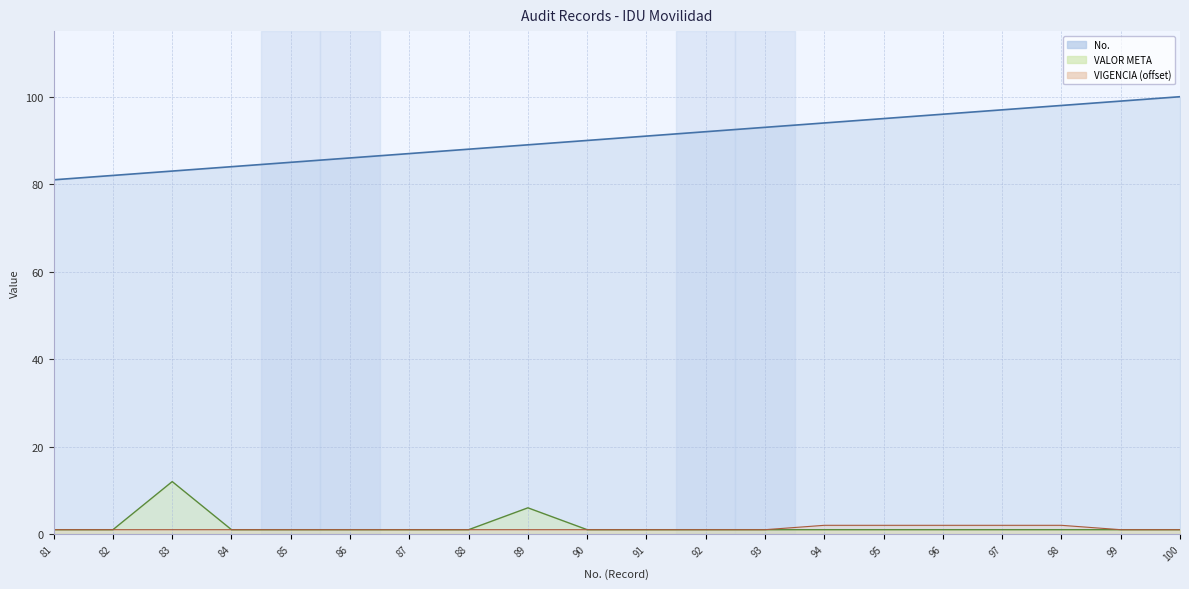

What is the difference between the highest and lowest values at 100?

99